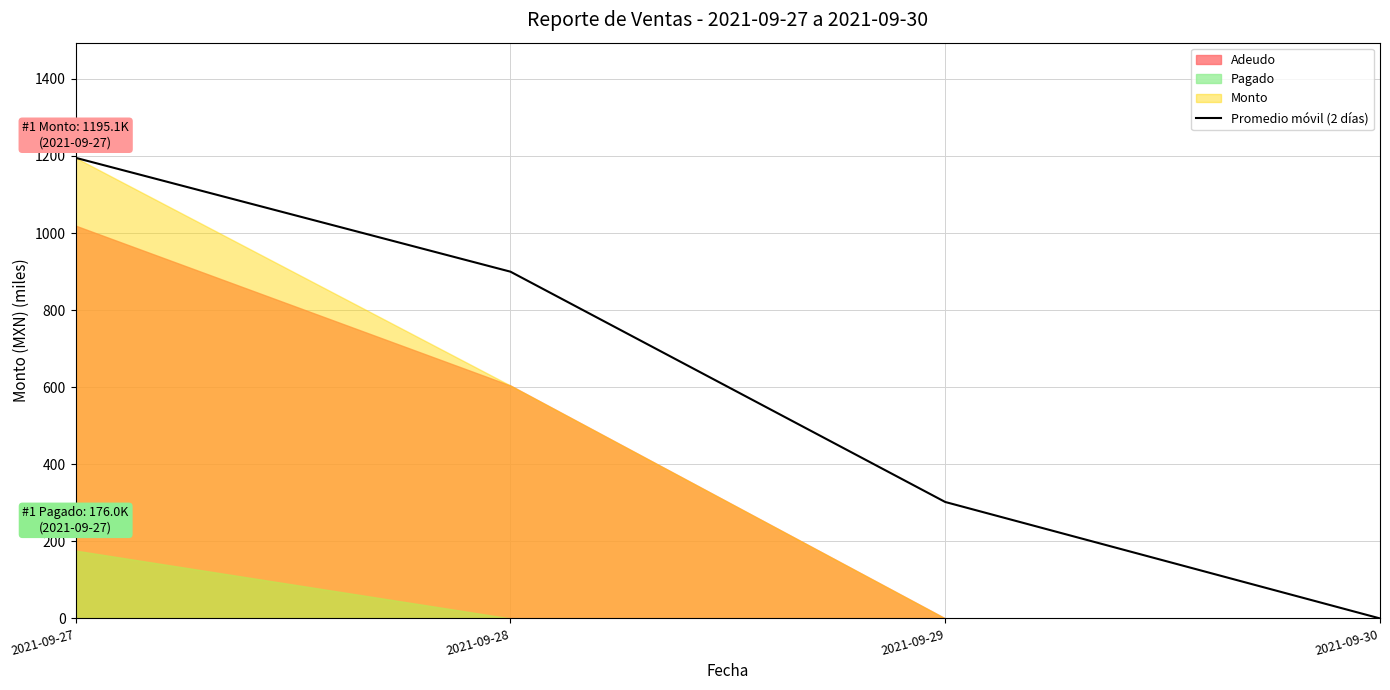

How many lines are shown in the chart?

1